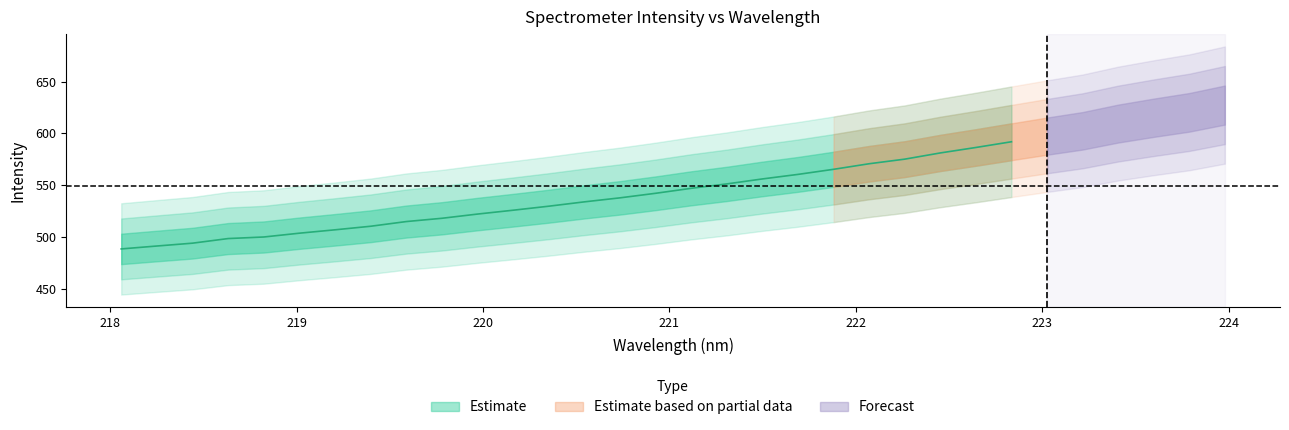

The Estimate series shows 534.1 at 13. True or false?

True